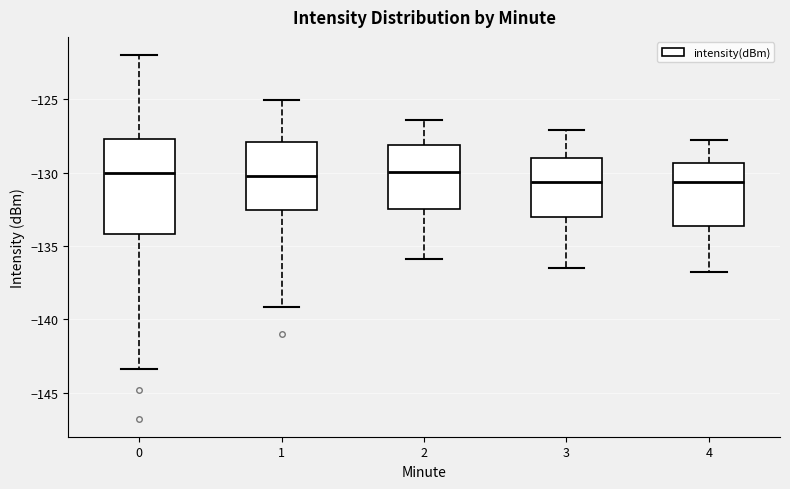

Reading left to right, transcribe this box plot: for each box, give where its median line is, the range the box spans, and where its two whiskers end, as read against the y-axis. The values are not printed on the chart, so give them approximately, as read against the axis.

0: median -130.0, box -134.0 to -127.5, whiskers -143.5 to -122.0
1: median -130.0, box -132.5 to -128.0, whiskers -139.0 to -125.0
2: median -130.0, box -132.5 to -128.0, whiskers -136.0 to -126.5
3: median -130.5, box -133.0 to -129.0, whiskers -136.5 to -127.0
4: median -130.5, box -133.5 to -129.5, whiskers -137.0 to -128.0